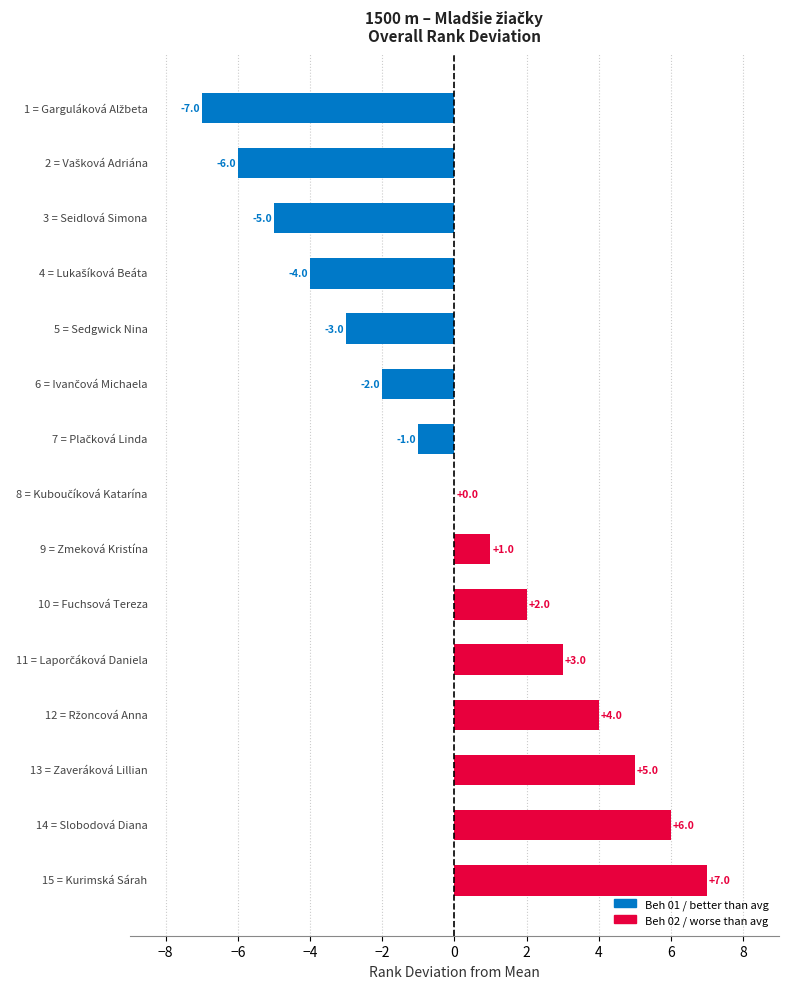

What is the greatest value displayed?

7